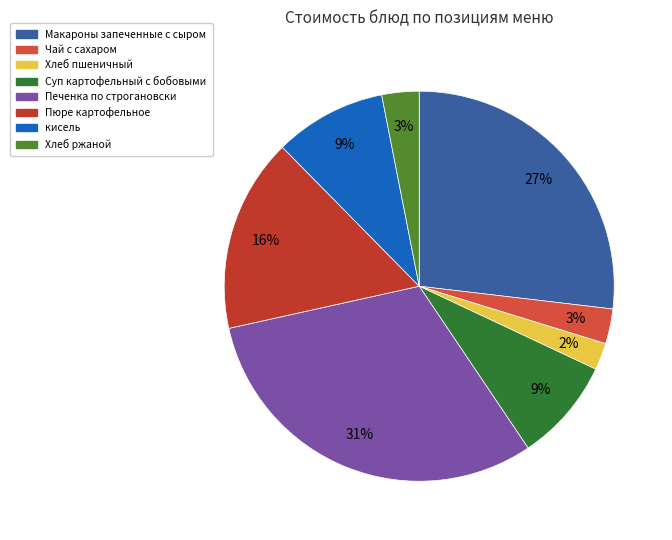

What is the change in value from Чай с сахаром to кисель?

+6.3